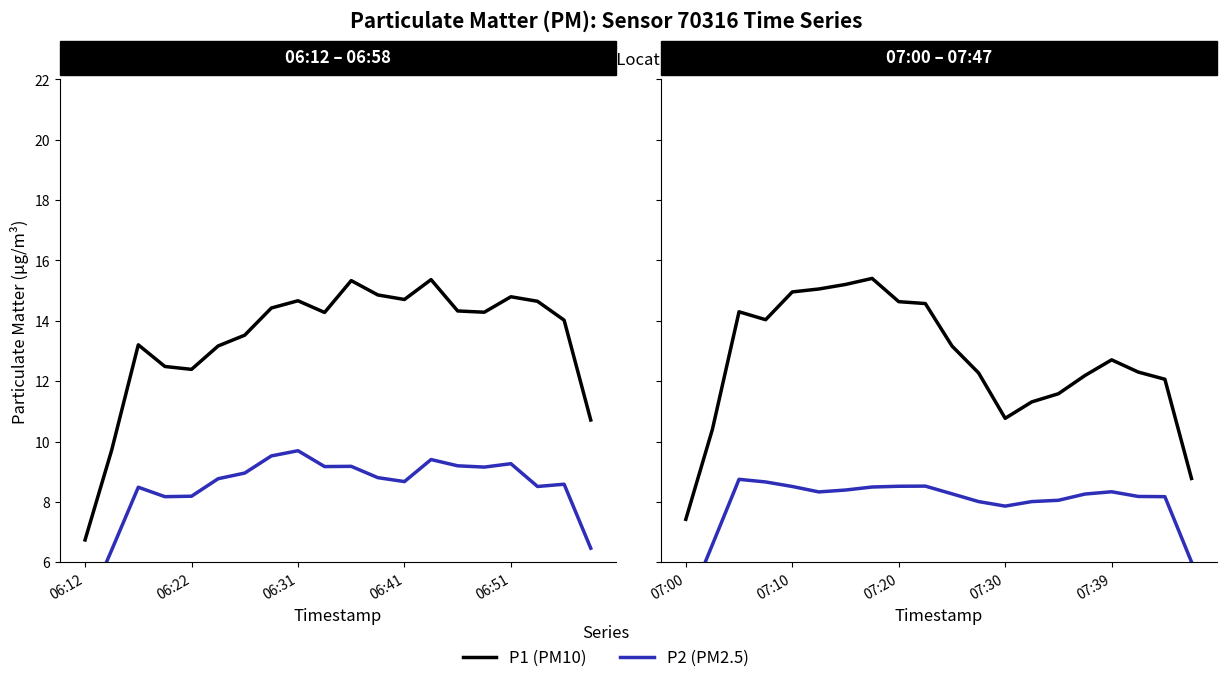

What is the sum of all P2 (PM2.5) values?

158.4